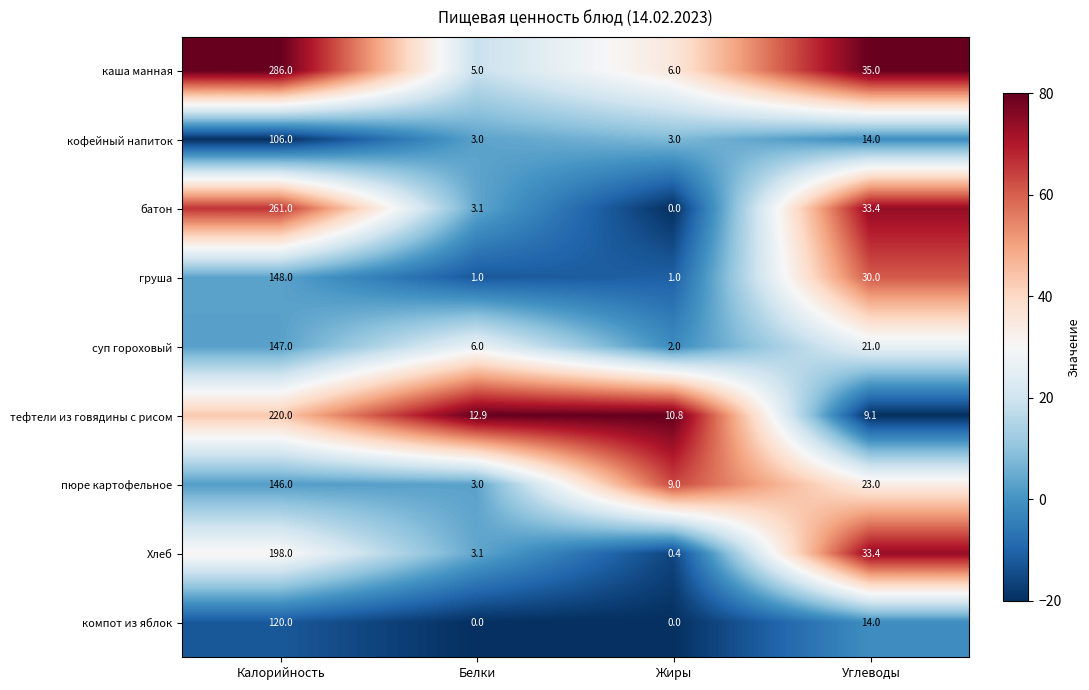

The пюре картофельное series shows 146.0 at Калорийность. True or false?

True